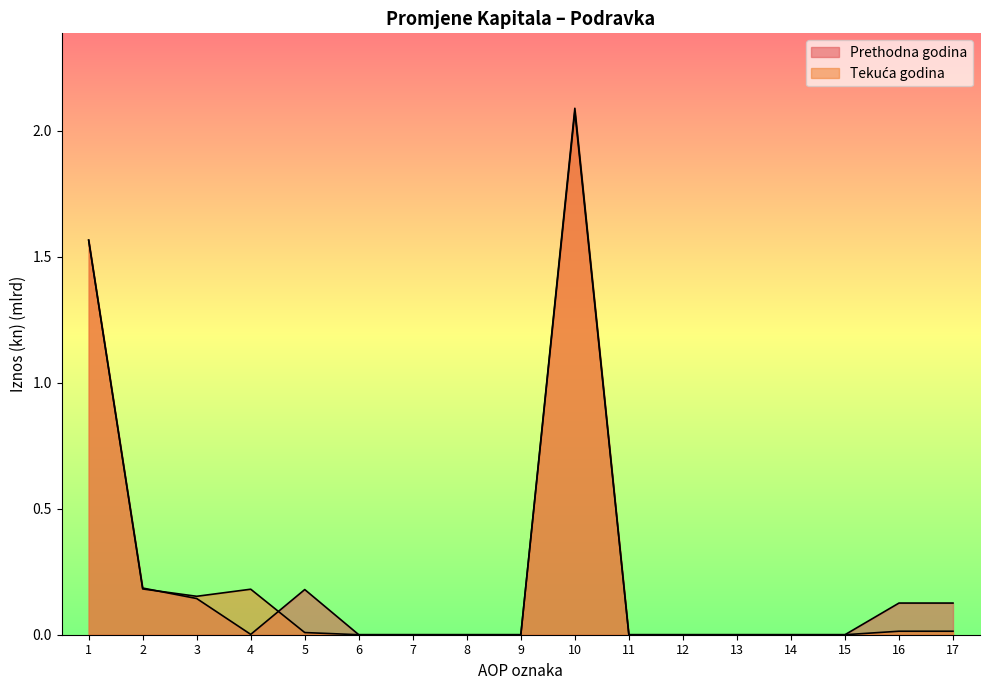

At how many categories does at least one series exceed 0?

8